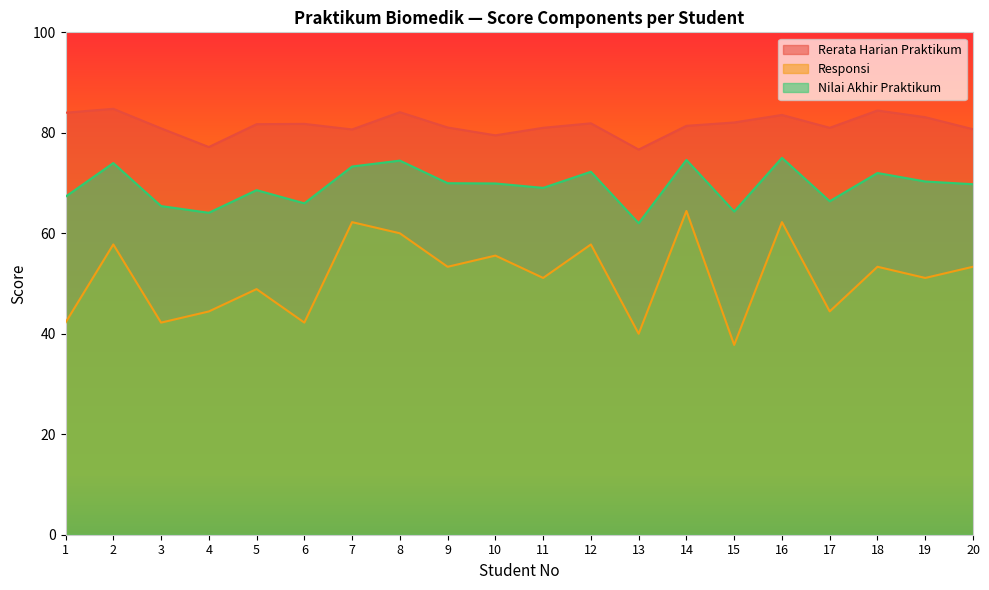

The value of Rerata Harian Praktikum at 4 is 77.2. True or false?

True